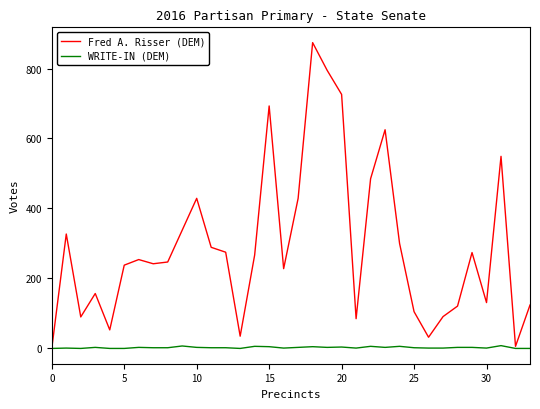

True or false: WRITE-IN (DEM) has more than 2 points higher than both neighbors.

True